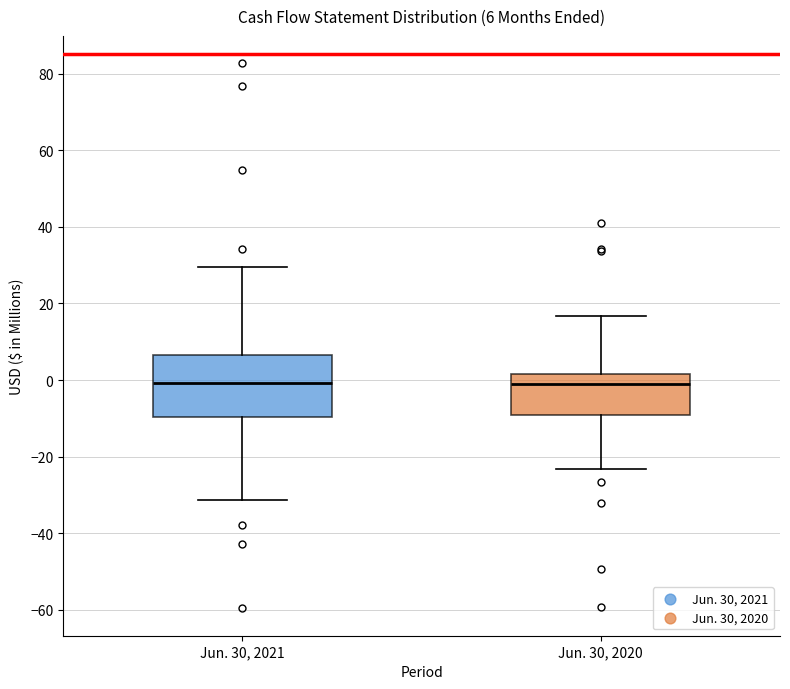

Which box is the tallest, from its lower edge to its upper edge?

Jun. 30, 2021